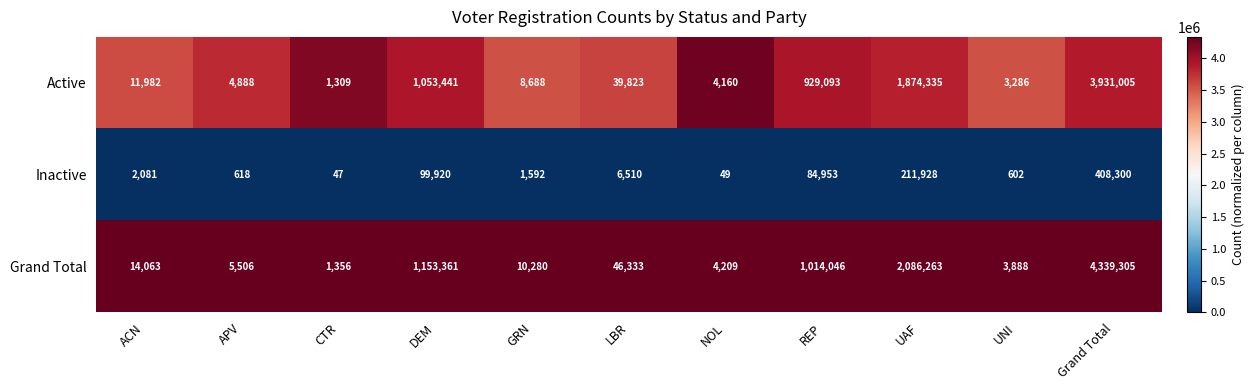

What is the difference between the highest and lowest values at UAF?

1874335